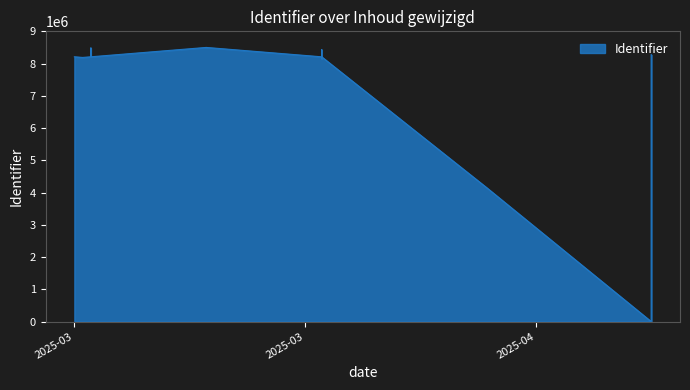

How many data points are above 8212441?

4